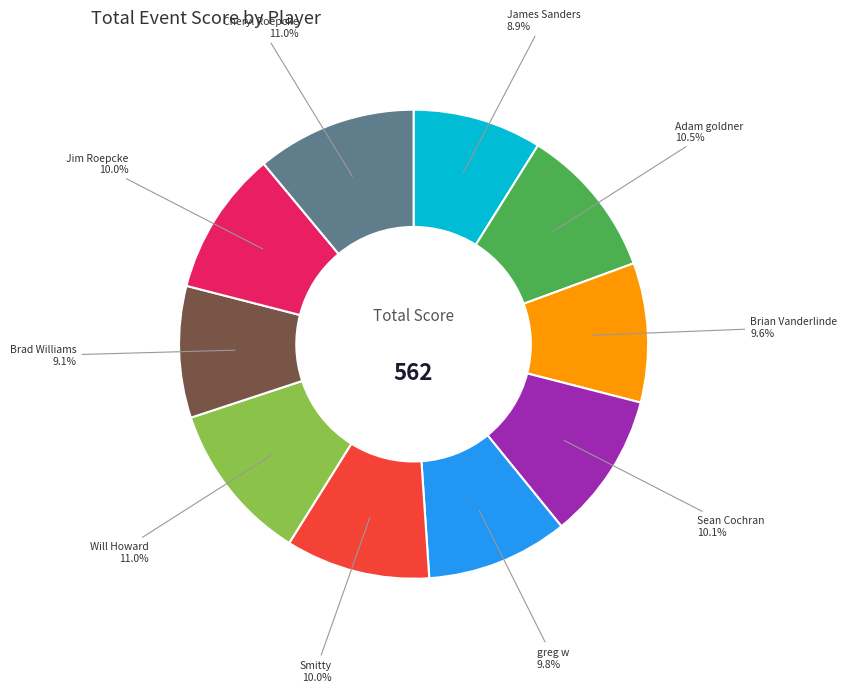

Do Jim Roepcke and Sean Cochran together represent more than half of the pie?

No